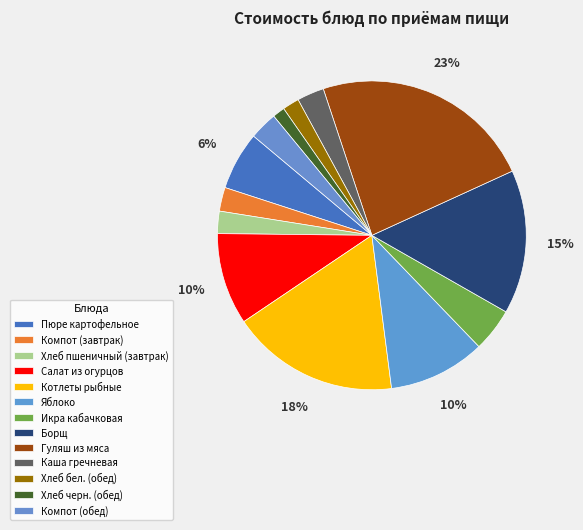

Combined, do Хлеб бел. (обед) and Салат из огурцов account for over 50%?

No